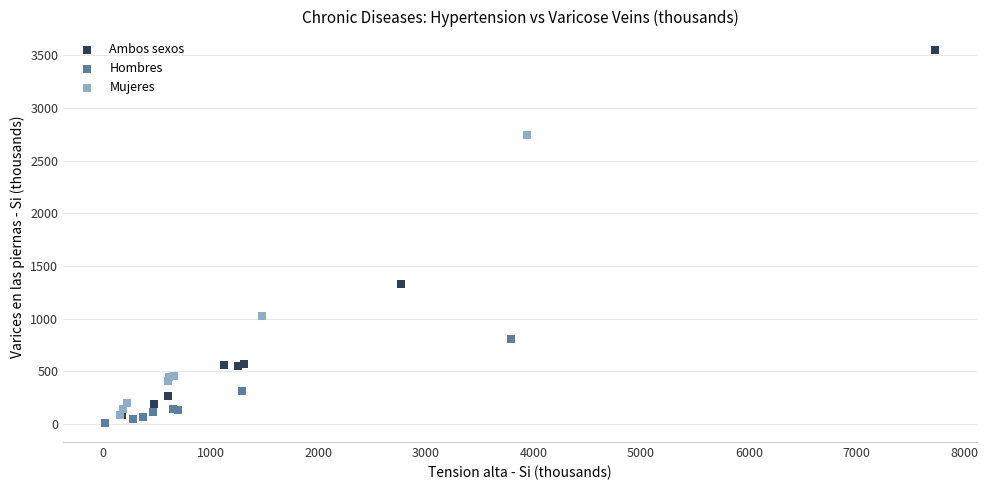

Which series reaches the maximum Y coordinate?

Ambos sexos